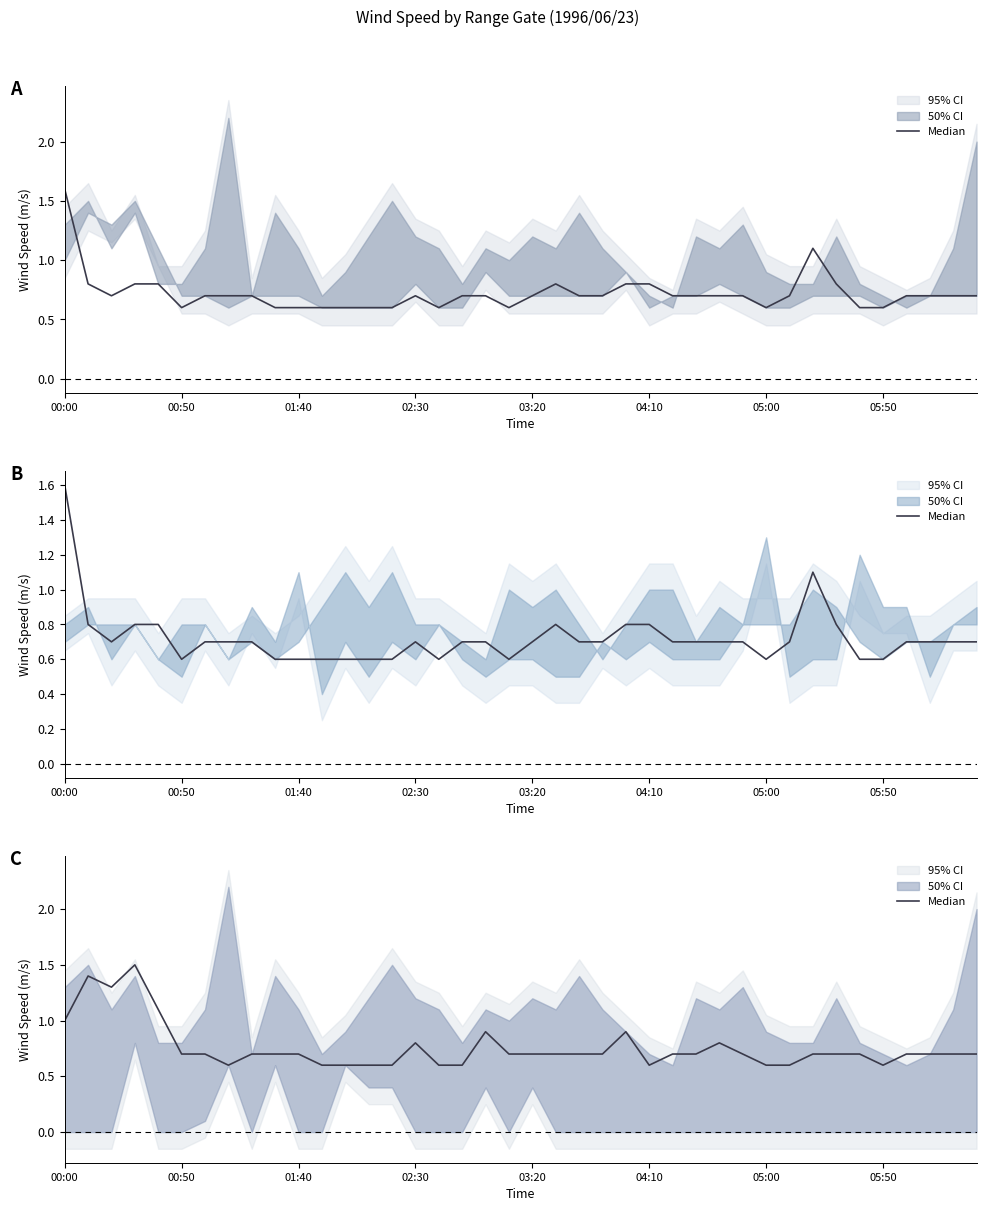

Does the chart have visible grid lines?

No